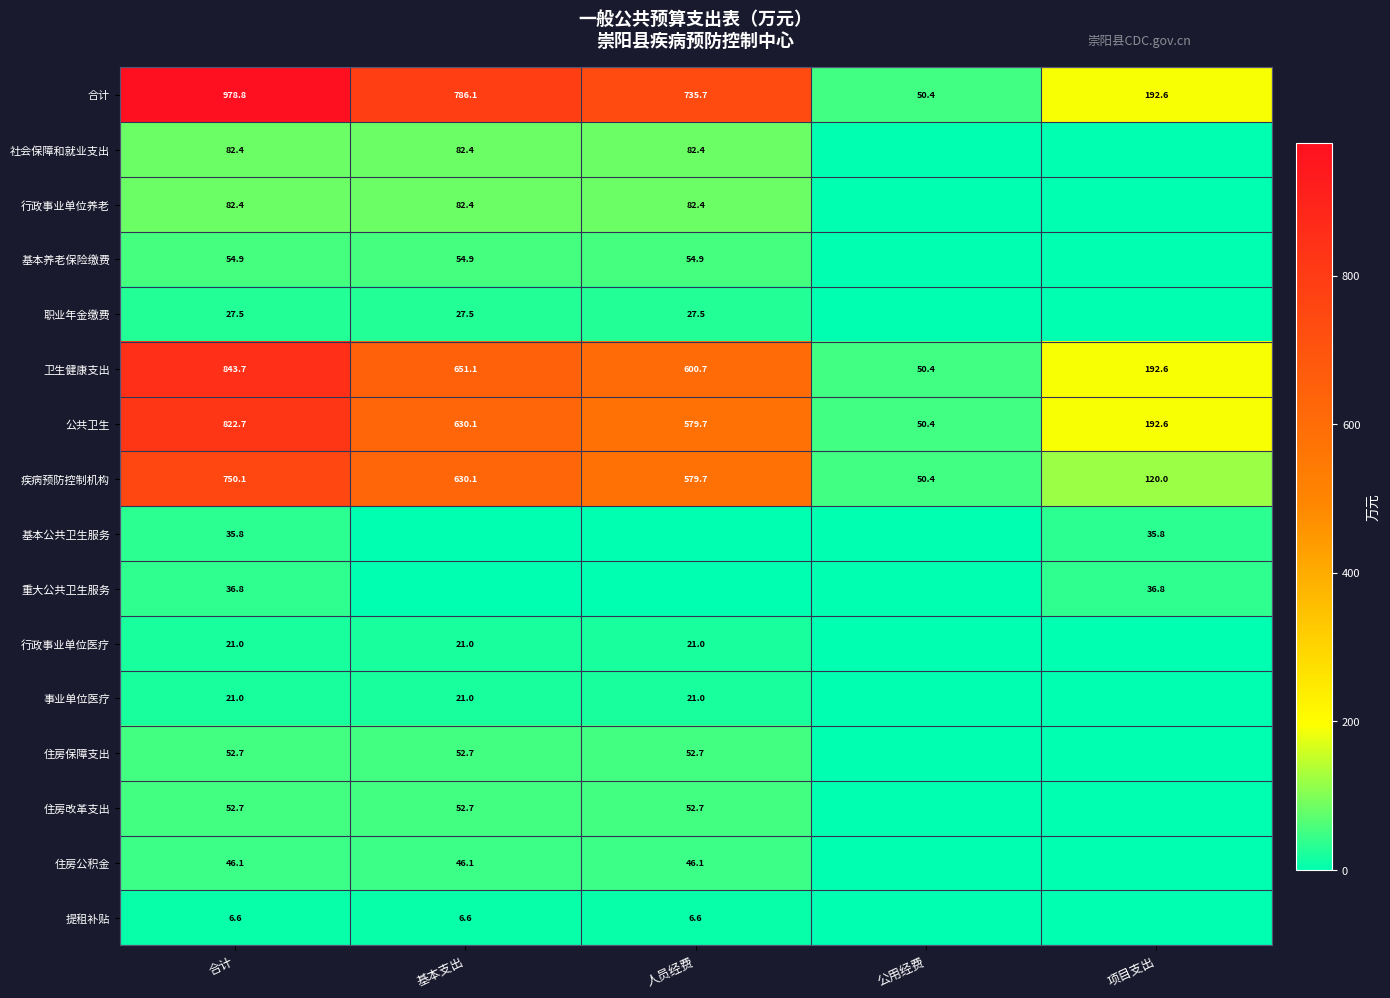

What value does the 公共卫生 series have at 合计?

822.7